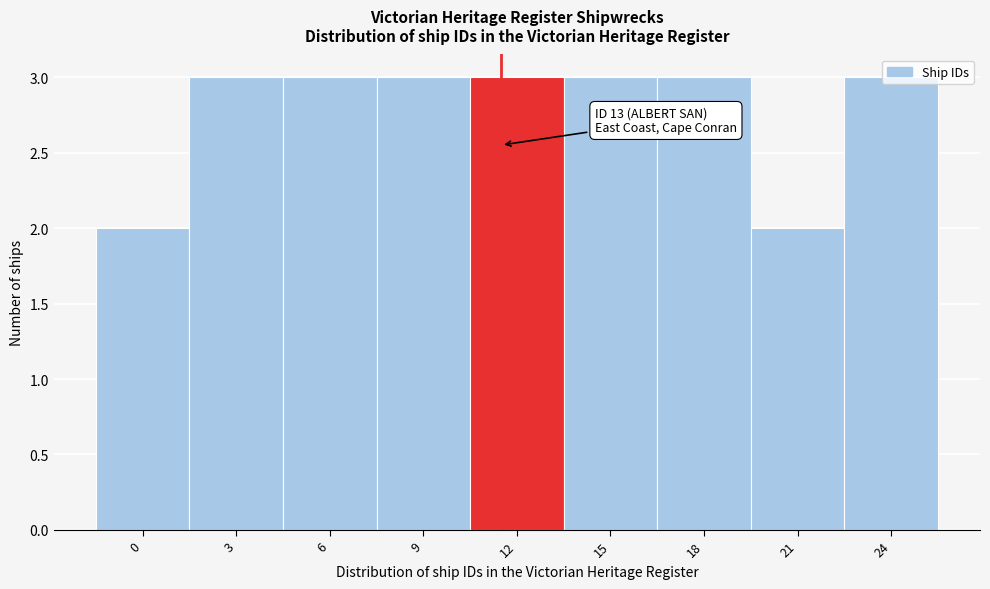

What is the sum of all values?

25